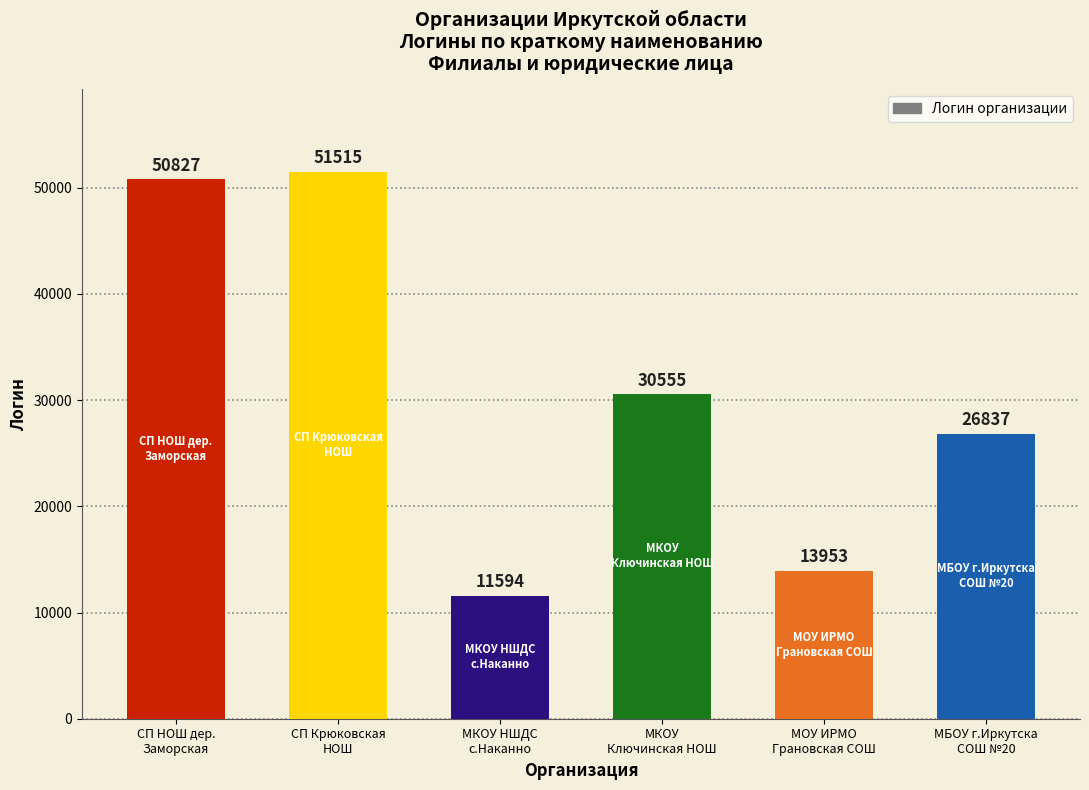

List the labels in order of value, largest first.

СП Крюковская
НОШ, СП НОШ дер.
Заморская, МКОУ
Ключинская НОШ, МБОУ г.Иркутска
СОШ №20, МОУ ИРМО
Грановская СОШ, МКОУ НШДС
с.Наканно